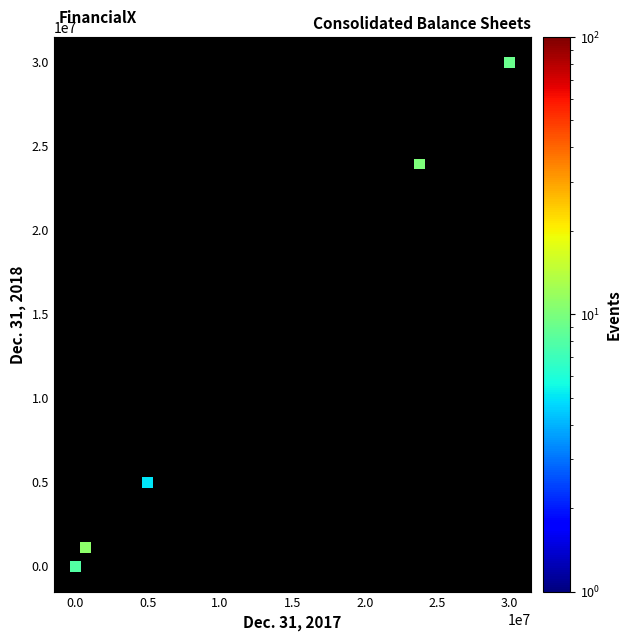

What Y value in the scatter plot is closest to 15000000?

23938994.0